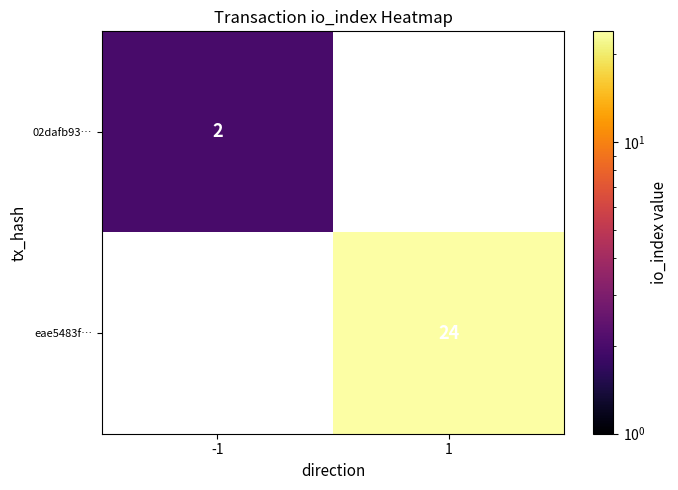

True or false: eae5483f… has a value of 13 at 1.

False